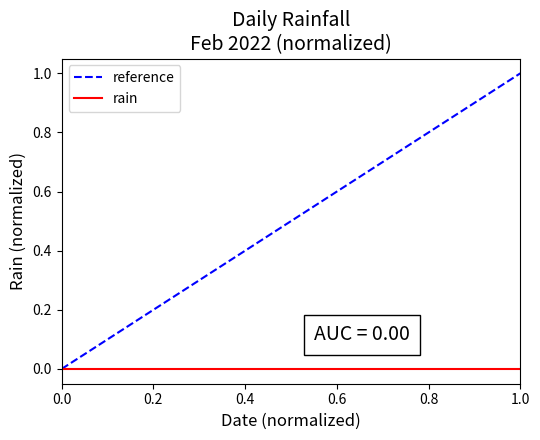

Which series has the largest range (max minus min)?

reference